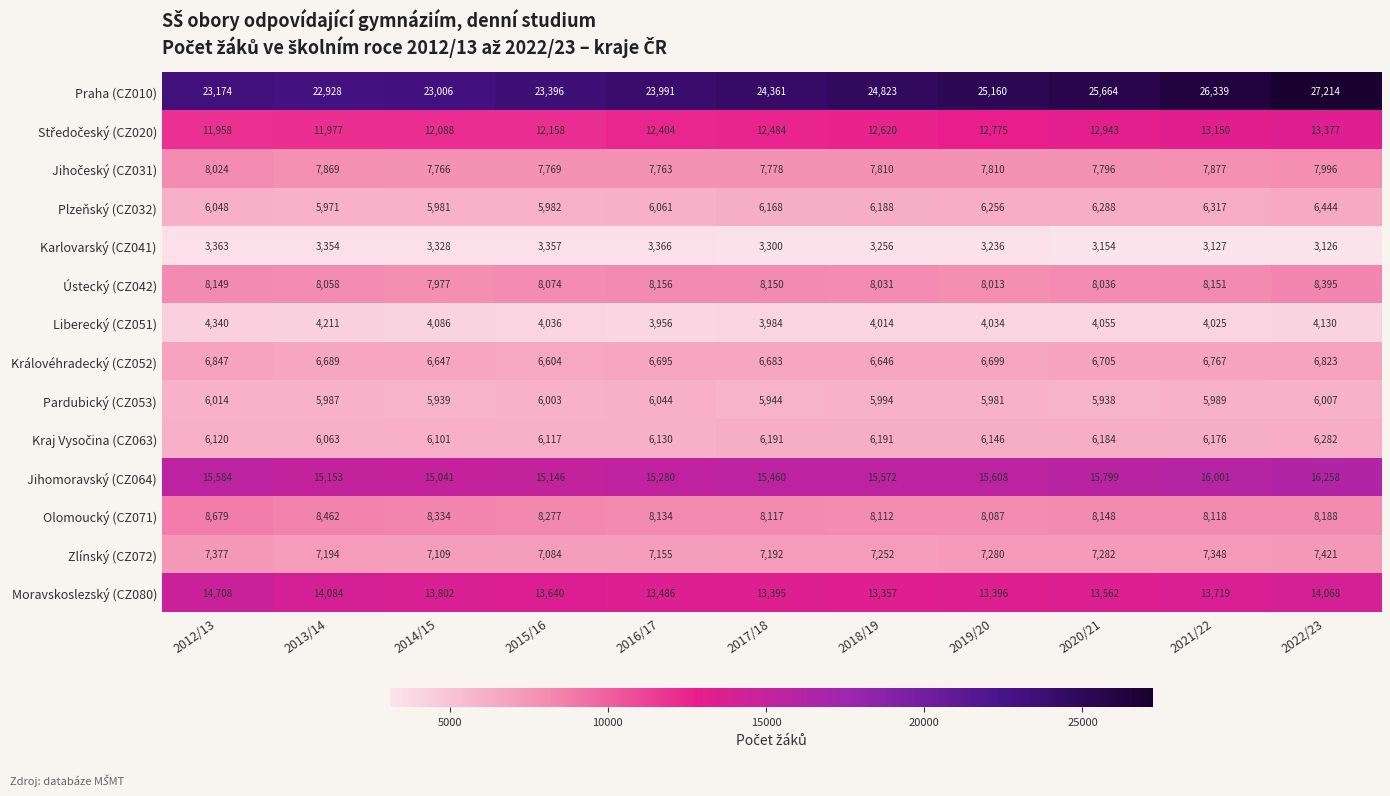

Which series has the largest range (max minus min)?

Praha (CZ010)